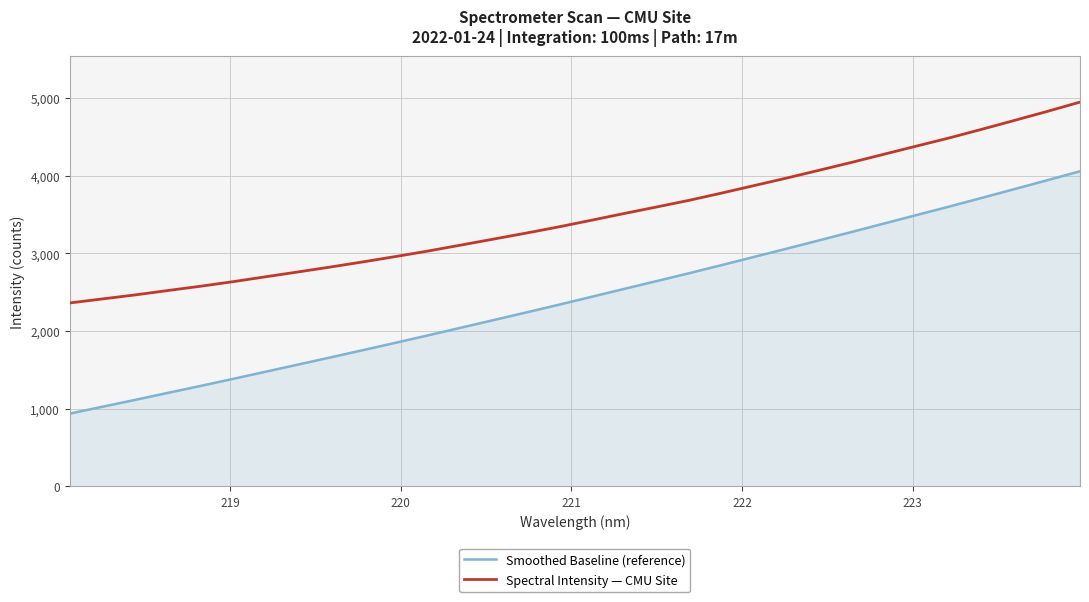

Which series has the largest total across all categories?

Spectral Intensity — CMU Site